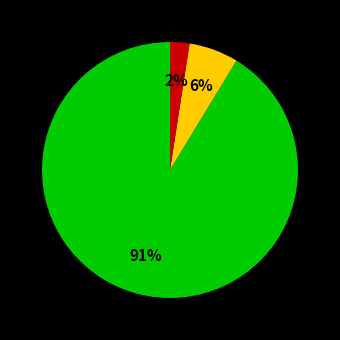

To the nearest percent, what is the average slice percentage?

33%